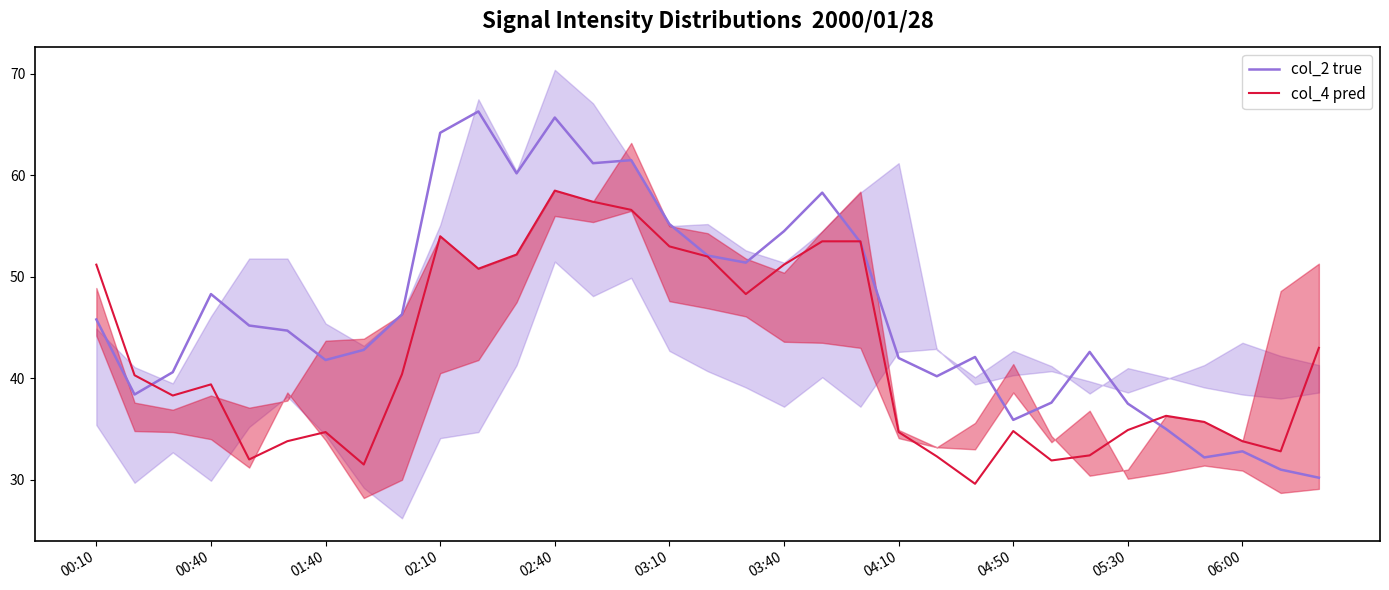

True or false: col_2 true and col_4 pred intersect in this chart.

True